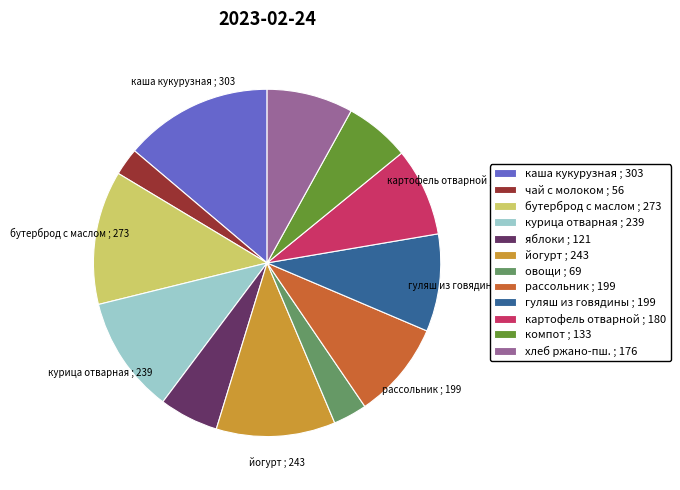

Do овощи ; 69 and гуляш из говядины ; 199 together represent more than half of the pie?

No